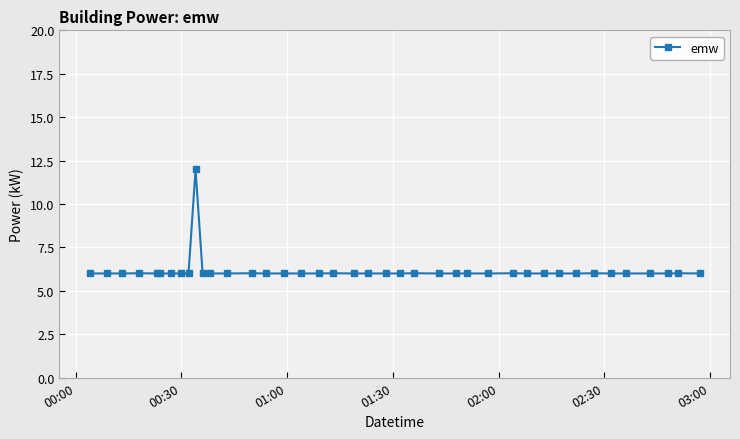

True or false: there are more than 2 points higher than both neighbors.

True